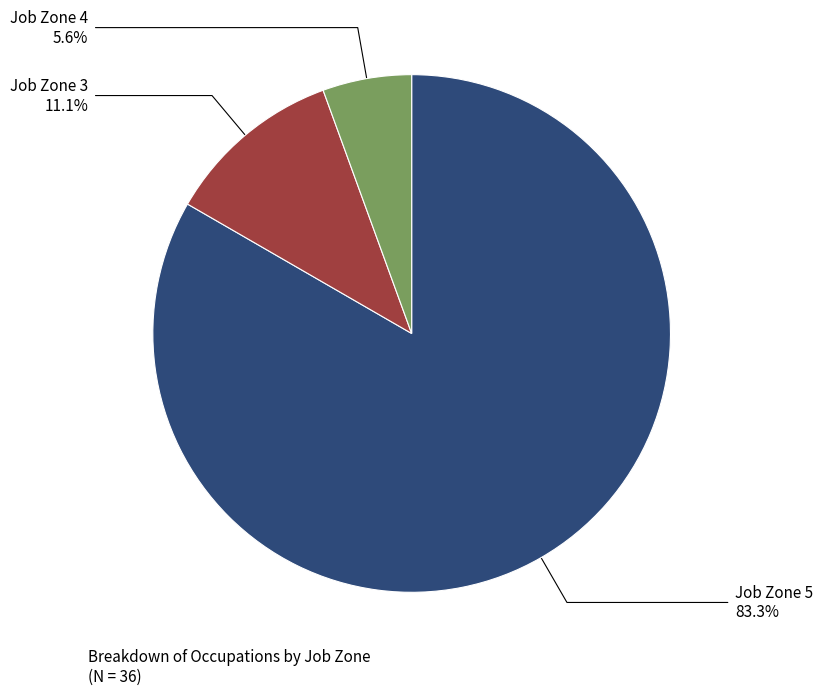

Combined, what portion of the pie is Job Zone 4 and Job Zone 3?

16.7%